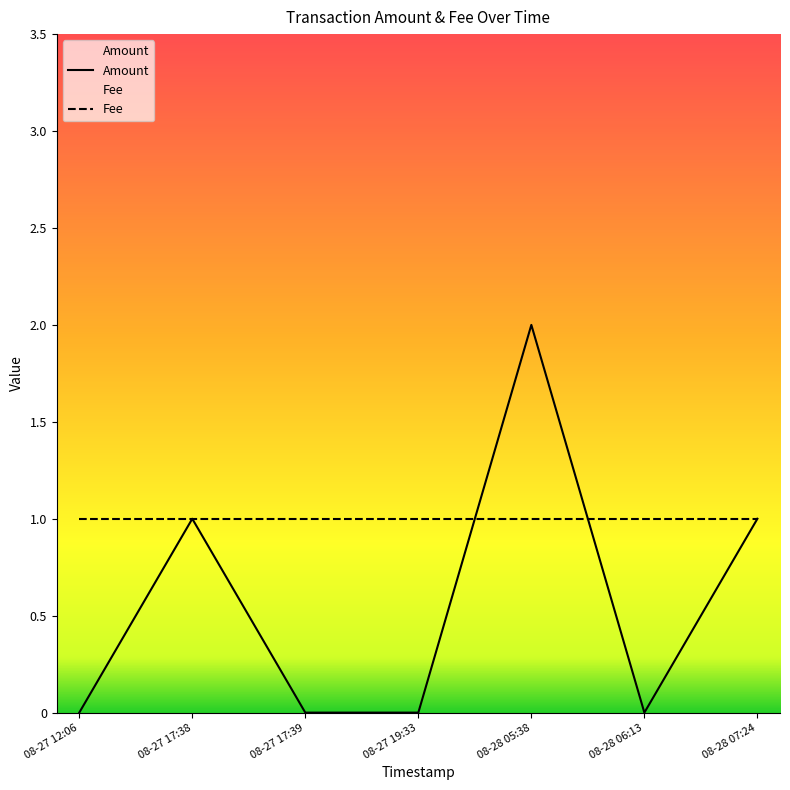

The value of Amount at 08-28 05:38 is 2. True or false?

True